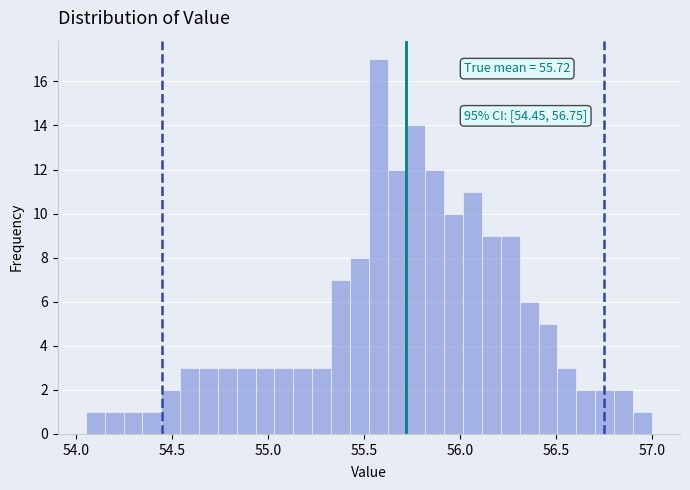

Around what value on the x-axis is the tallest bar? Give the approximate position of its centre, as read against the axis.

55.55